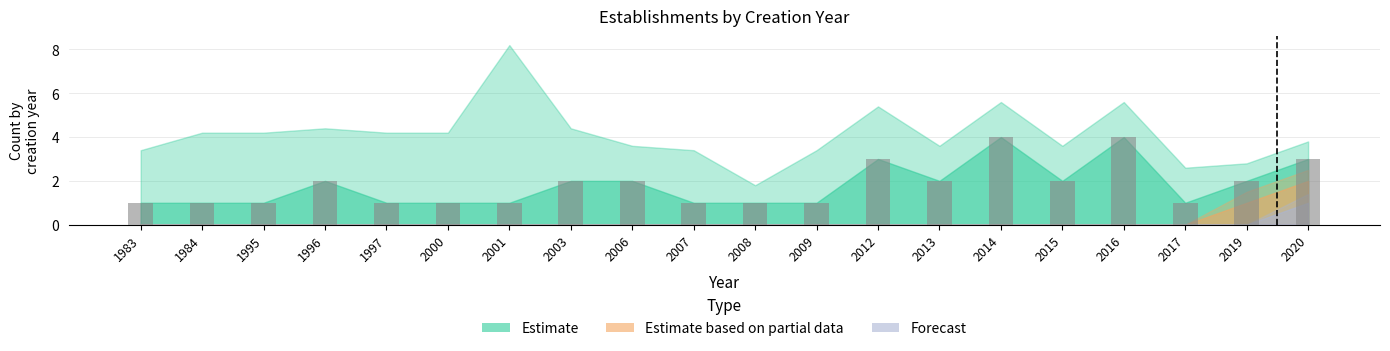

Reading right to left, extract all data points from this chart.

3	2	1	4	2	4	2	3	1	1	1	2	2	1	1	1	2	1	1	1